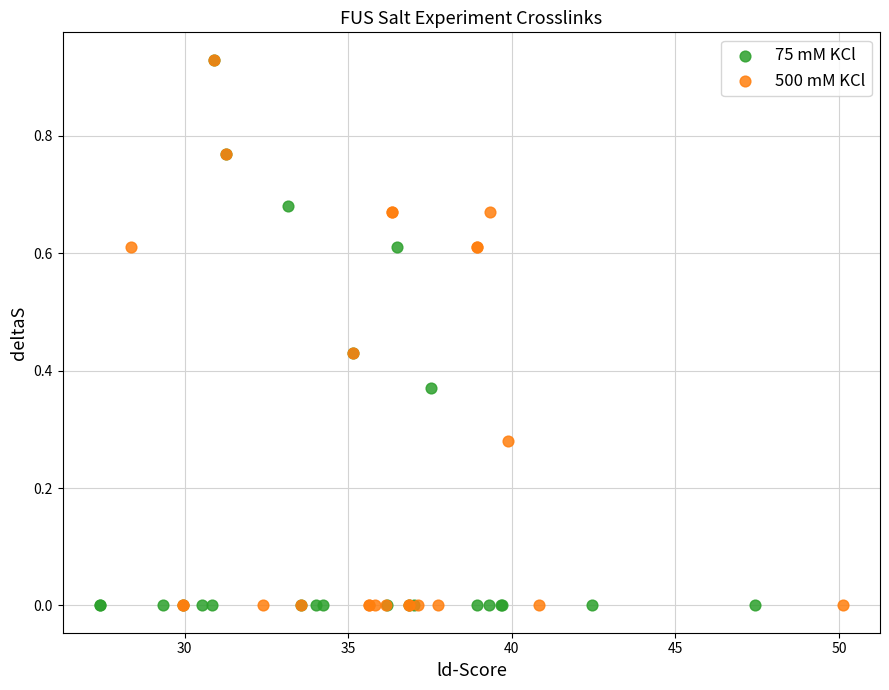

What are all the series names shown in the legend?

75 mM KCl, 500 mM KCl